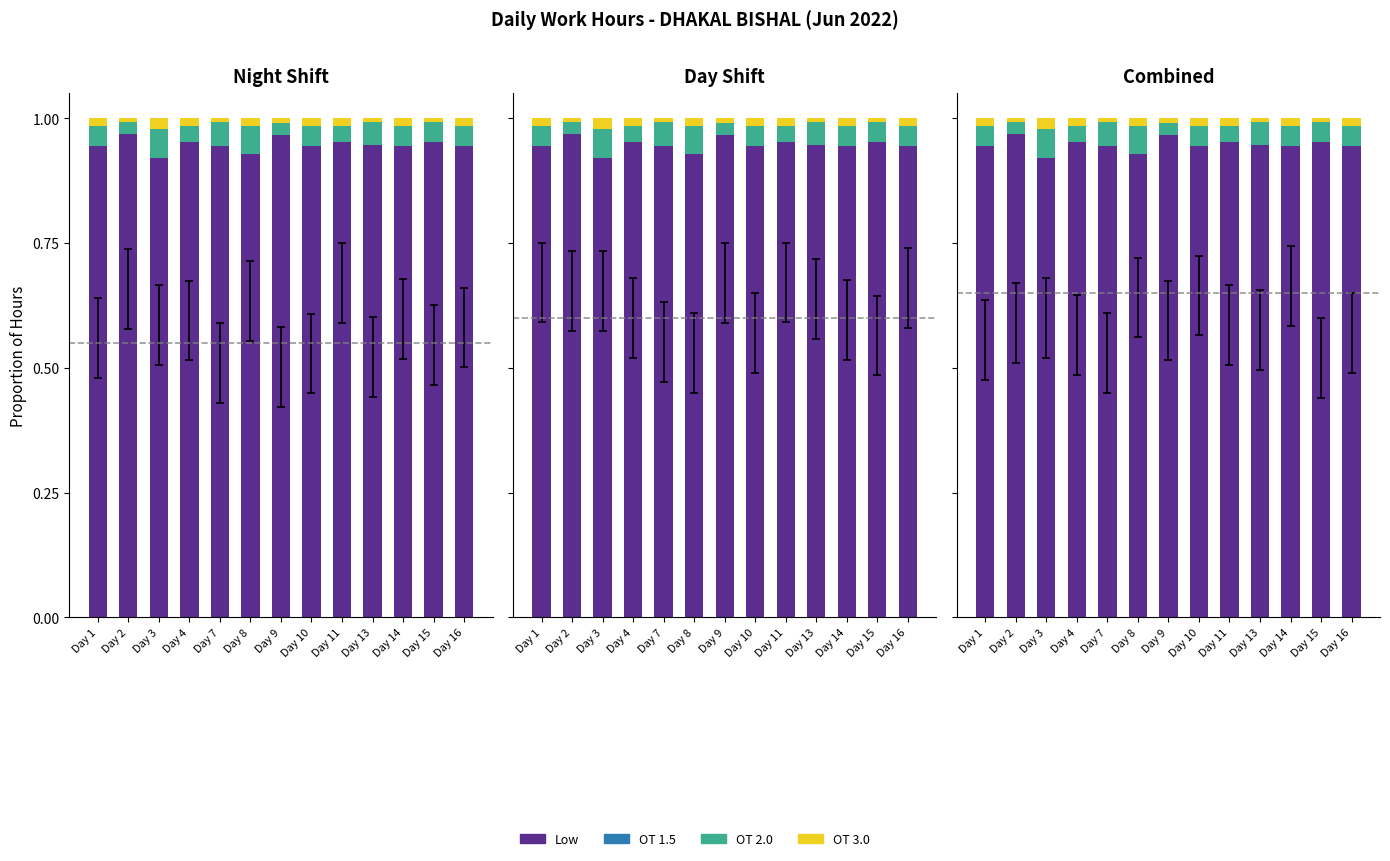

Rank the series by their maximum value, from lowest to highest.

OT 1.5, OT 3.0, OT 2.0, Low